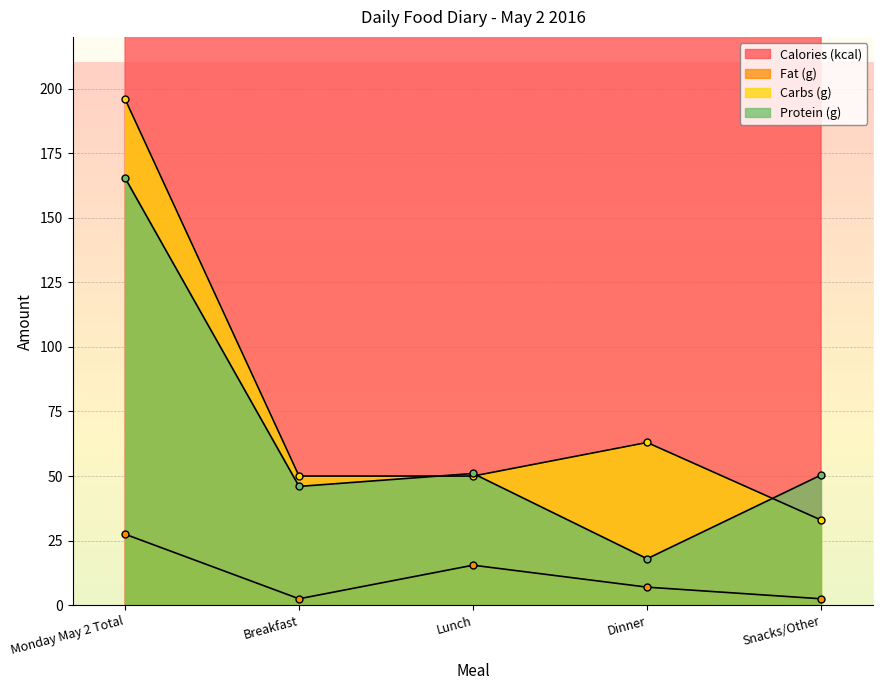

Reading right to left, list all the values displayed in this chart.

Calories (kcal): 347.0	340.0	540.0	370.0	1597.0
Fat (g): 2.5	7.0	15.5	2.5	27.5
Carbs (g): 33.0	63.0	50.0	50.0	196.0
Protein (g): 50.4	18.0	51.0	46.0	165.4